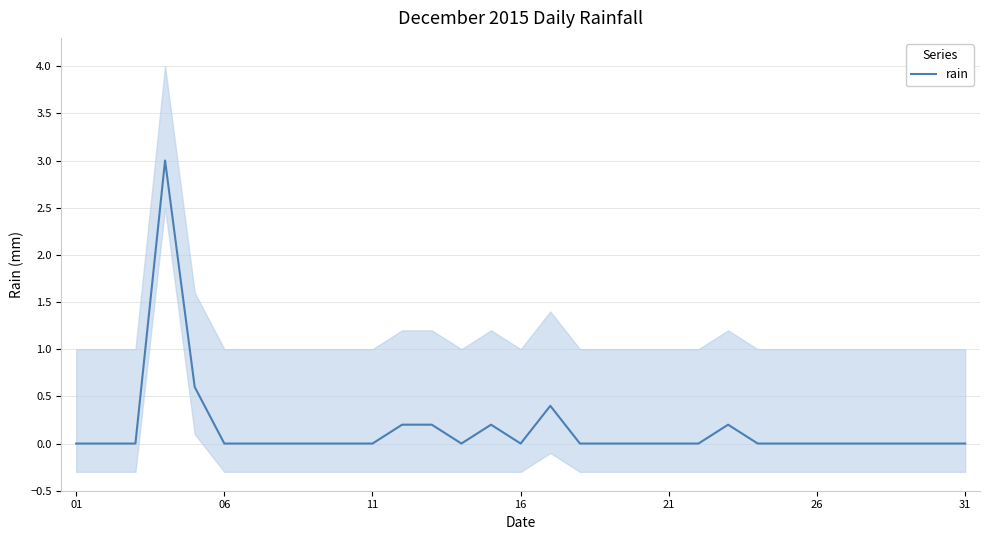

What is the highest value of the rain series?

3.0